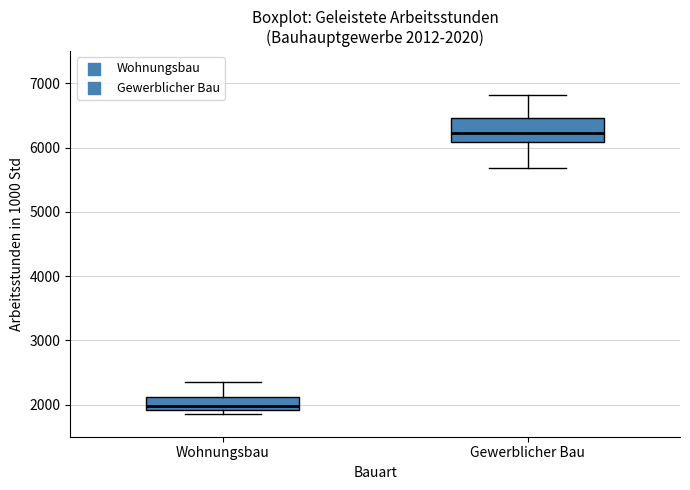

Which box is the tallest, from its lower edge to its upper edge?

Gewerblicher Bau